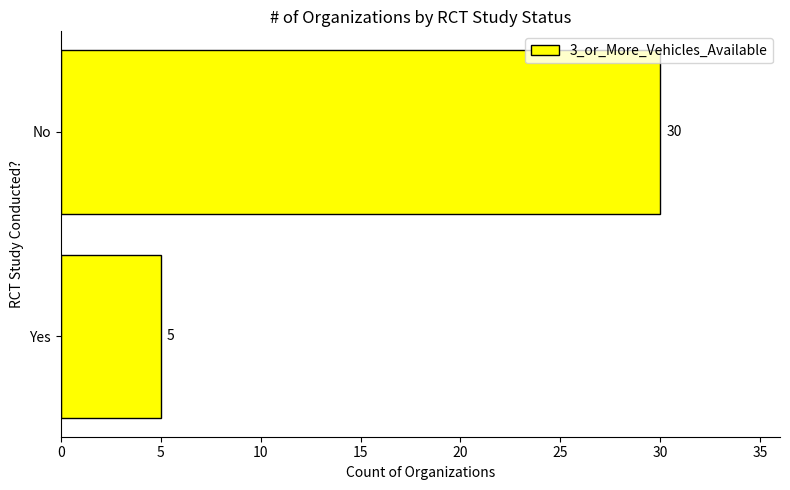

What is the minimum value shown in the chart?

5